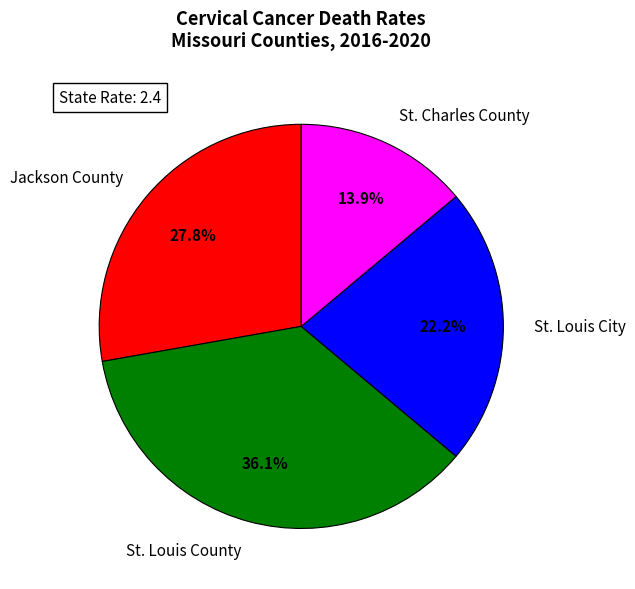

To the nearest percent, what portion does St. Charles County represent?

14%